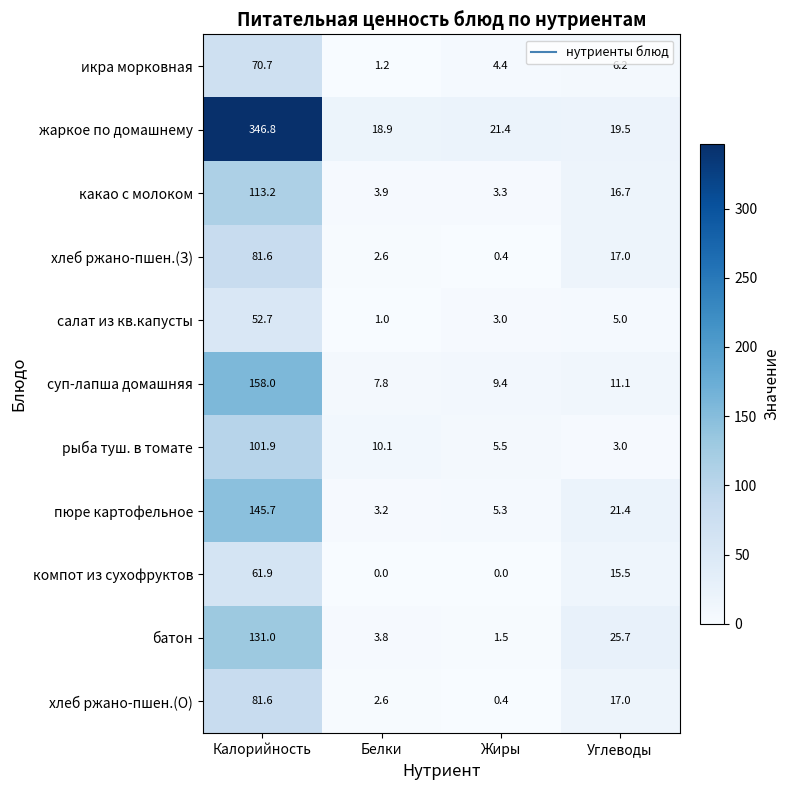

Which series changed the most between Жиры and Углеводы?

батон